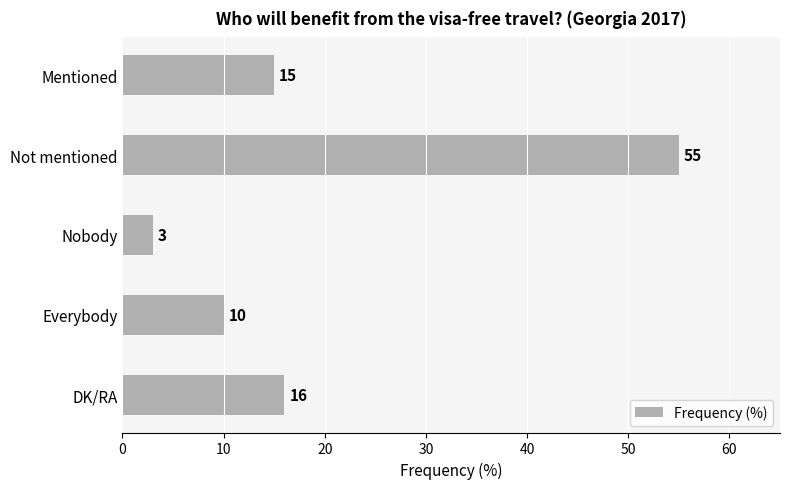

Which has a higher value, Not mentioned or Everybody?

Not mentioned